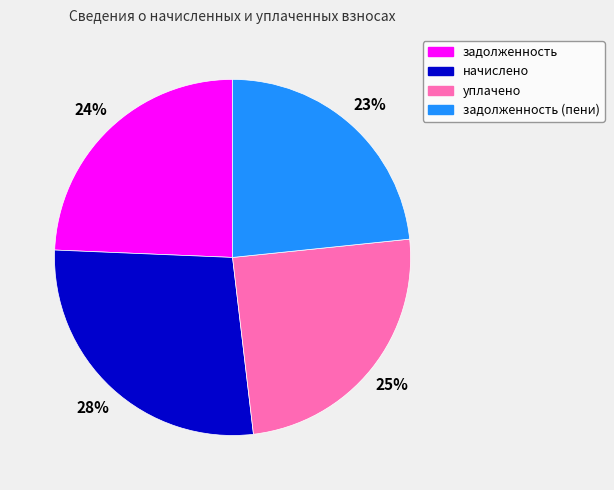

To the nearest percent, what portion does задолженность (пени) represent?

23%